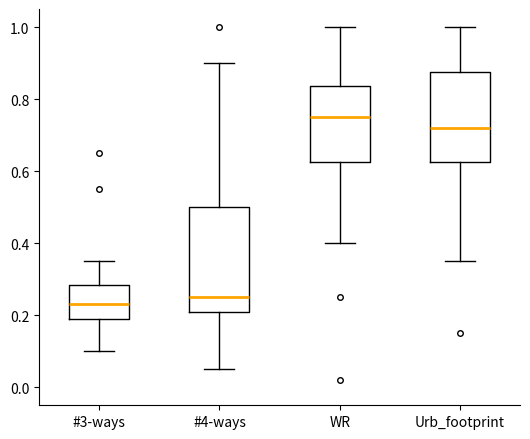

Reading left to right, read every box against the y-axis: the position of its median line, the range the box covers, and the ends of its whiskers. The values are not printed on the chart, so give them approximately, as read against the axis.

#3-ways: median 0.24, box 0.20 to 0.28, whiskers 0.10 to 0.36
#4-ways: median 0.26, box 0.22 to 0.50, whiskers 0.06 to 0.90
WR: median 0.76, box 0.62 to 0.84, whiskers 0.40 to 1.00
Urb_footprint: median 0.72, box 0.62 to 0.88, whiskers 0.36 to 1.00